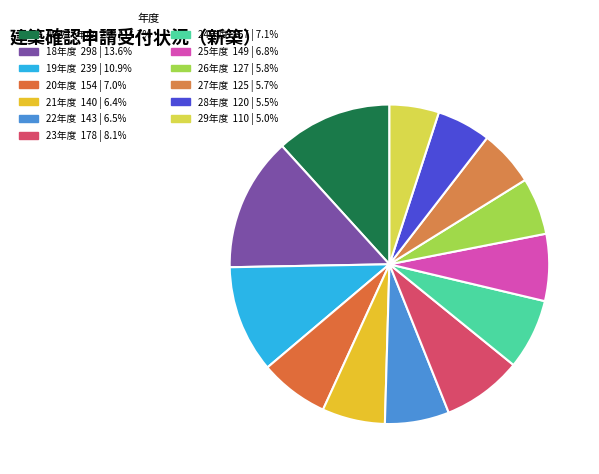

Does 25年度 represent more than half of the total?

No